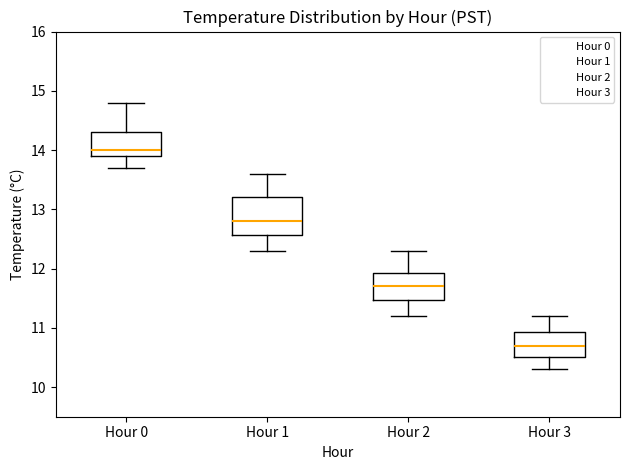

Which box has the lowest median line?

Hour 3